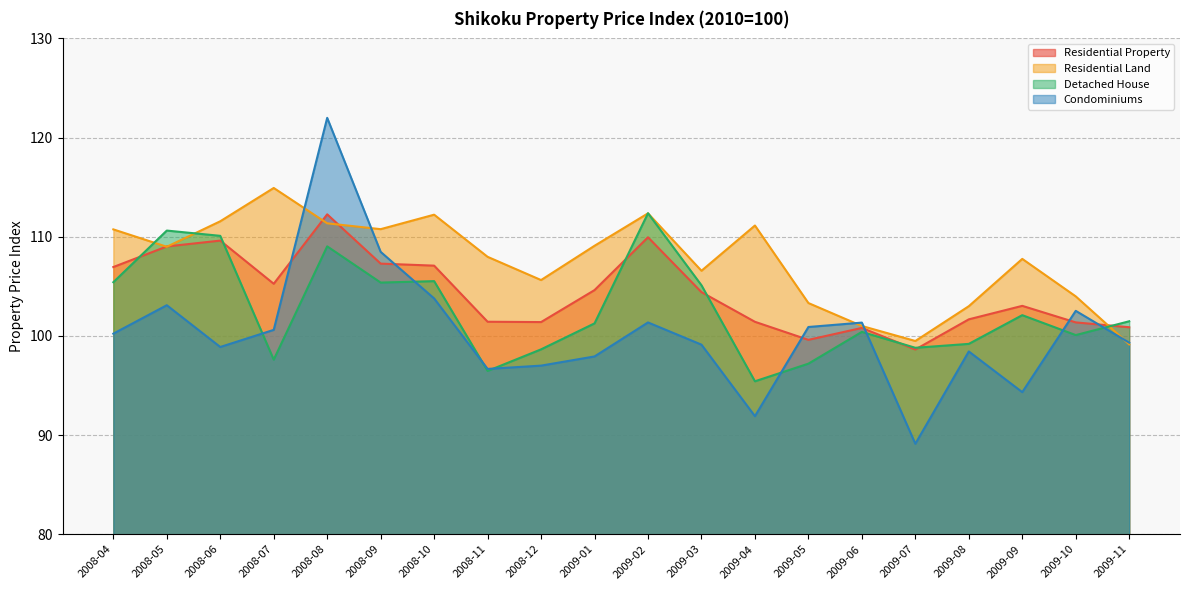

The Condominiums series shows 100.2 at 2008-04. True or false?

True